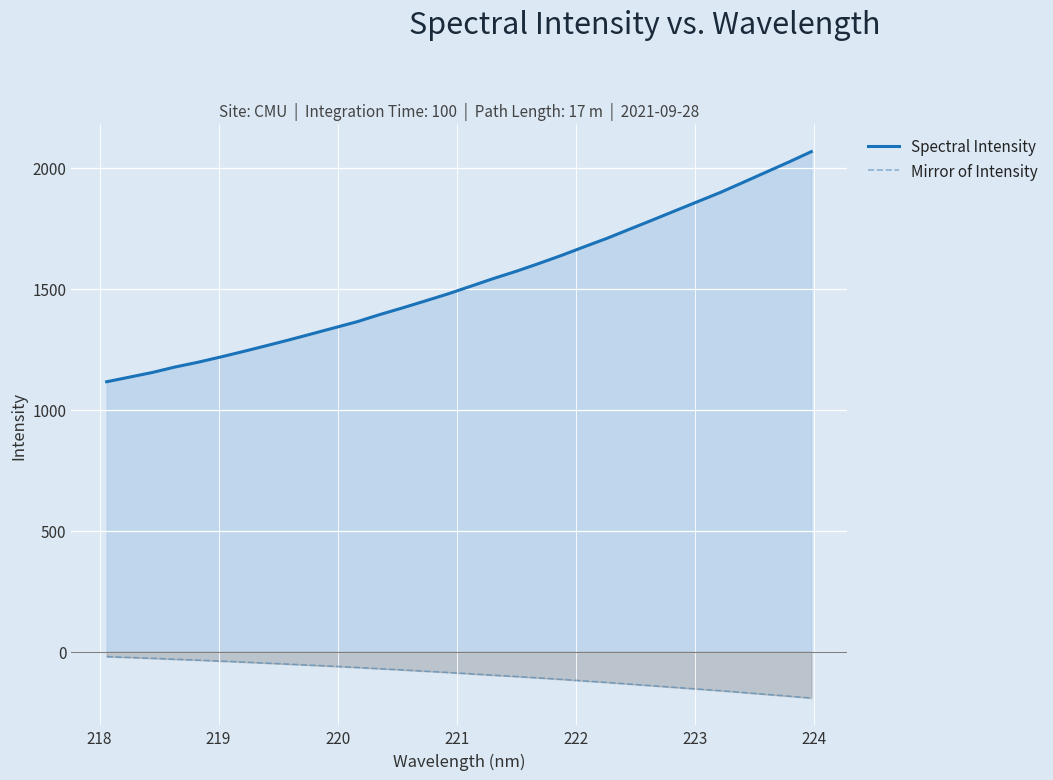

Which series has the widest spread of values?

Spectral Intensity